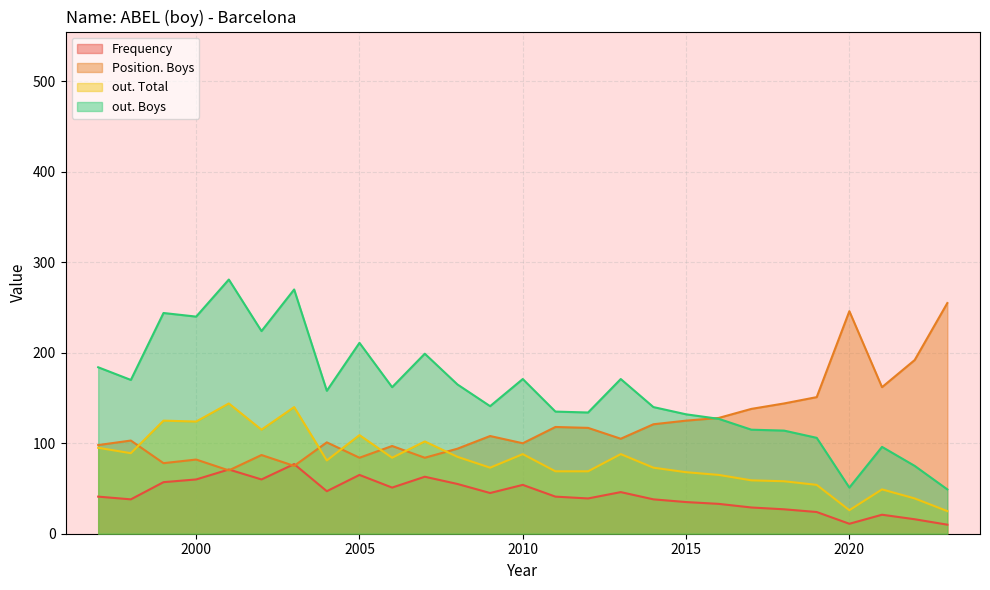

What is the difference between the maximum and minimum values in the out. Total series?

119